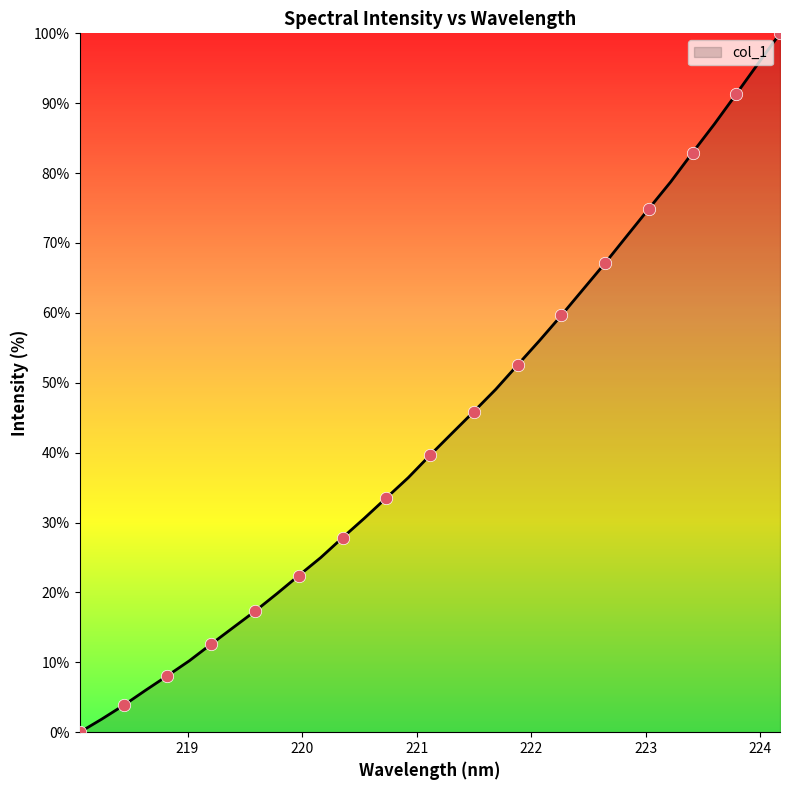

What is the greatest value displayed?

100.0